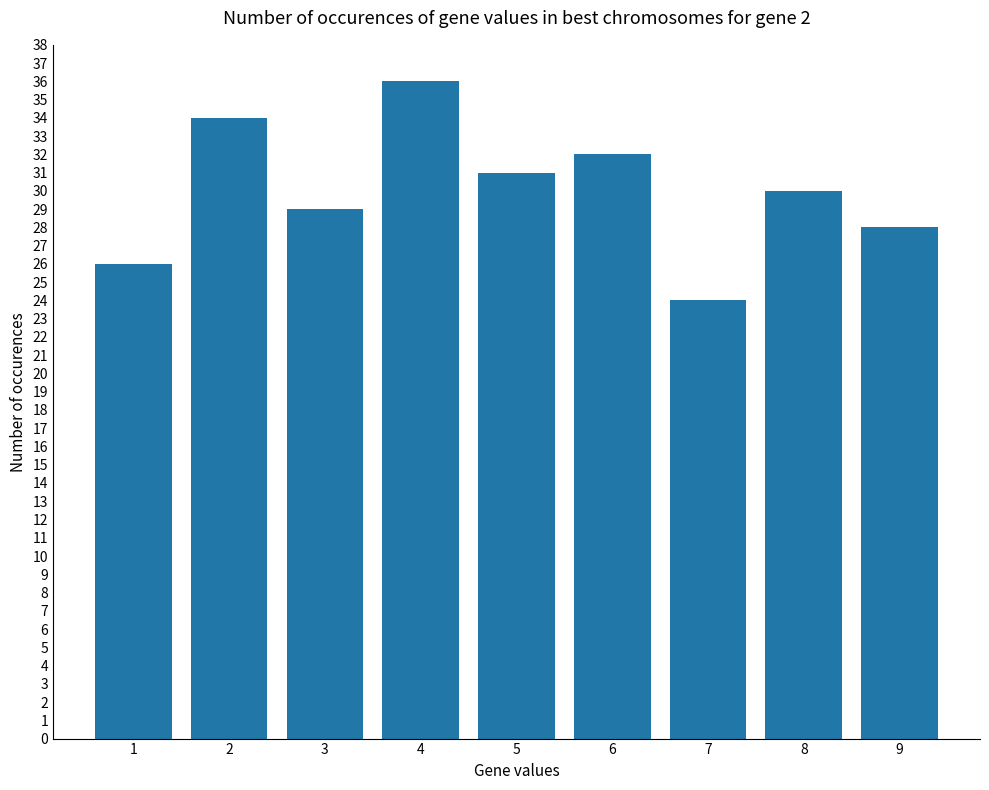

The chart shows a value of 17 at 1. True or false?

False